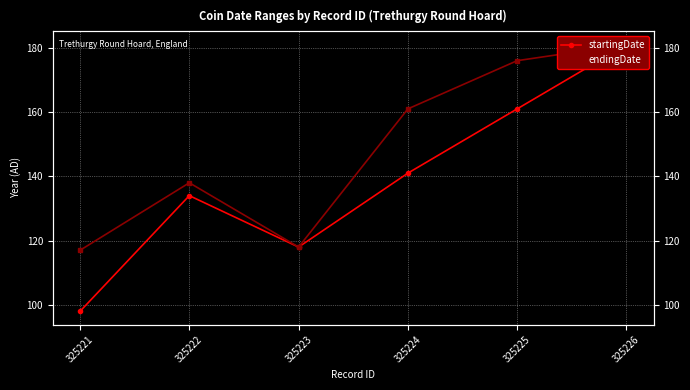

Reading left to right, extract all data points from this chart.

startingDate: 325221=98	325222=134	325223=118	325224=141	325225=161	325226=181
endingDate: 325221=117	325222=138	325223=118	325224=161	325225=176	325226=181